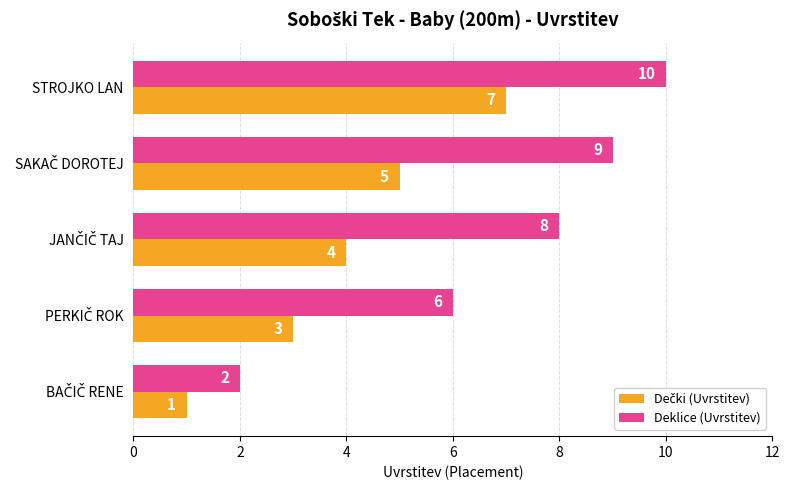

True or false: Deklice (Uvrstitev) has a value of 15 at STROJKO LAN.

False